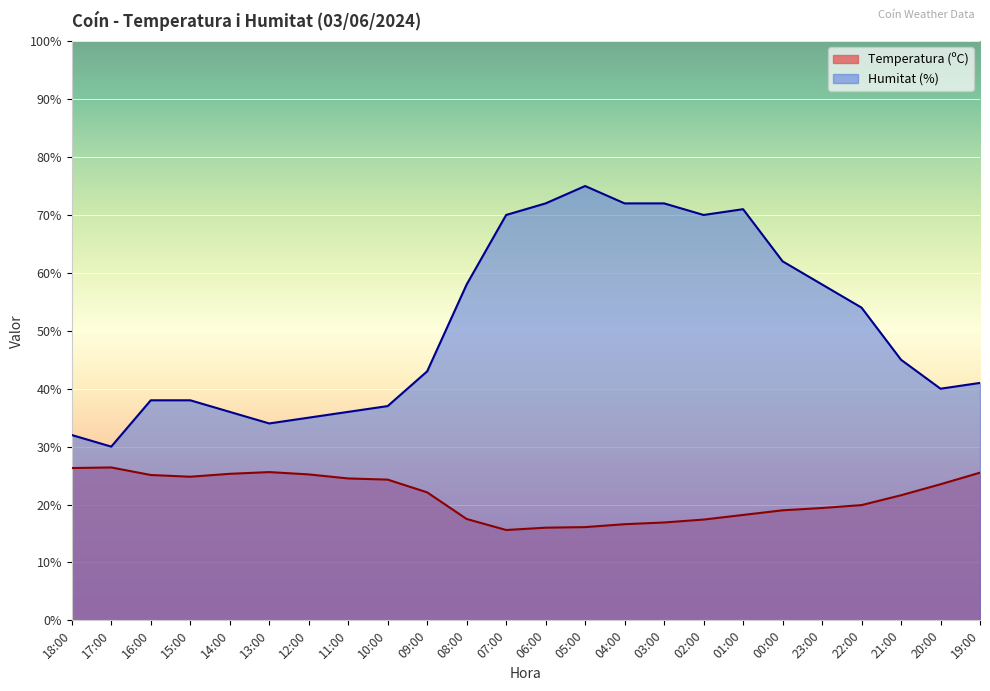

What is the label of the 3rd point from the right?

21:00